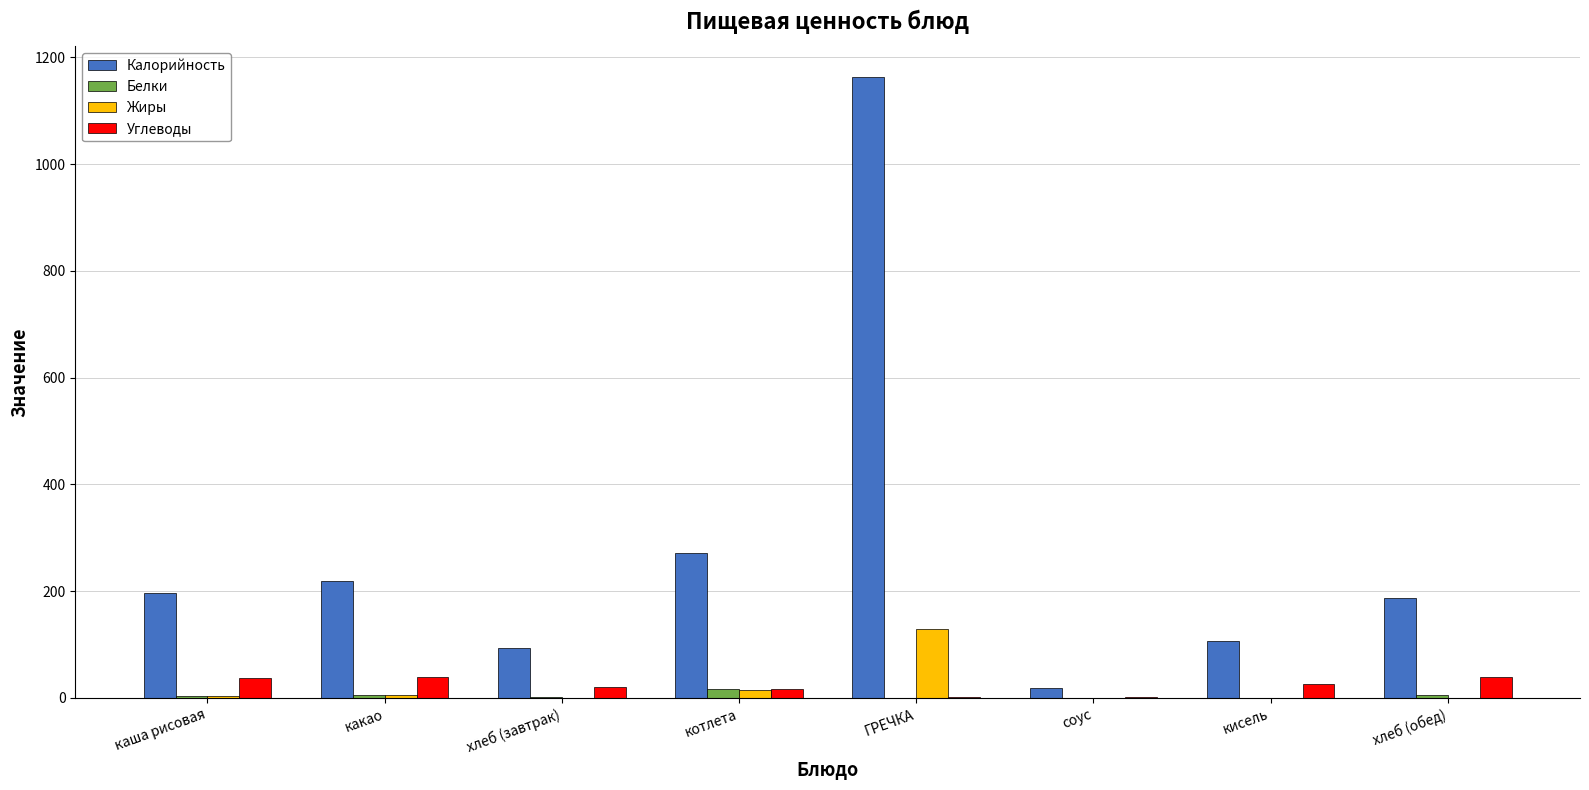

True or false: Углеводы has a value of 37.0 at каша рисовая.

True